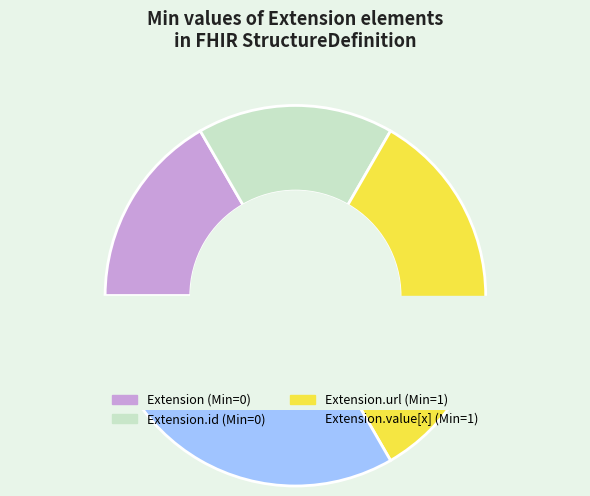

The Extension slice represents 0% of the pie. True or false?

True